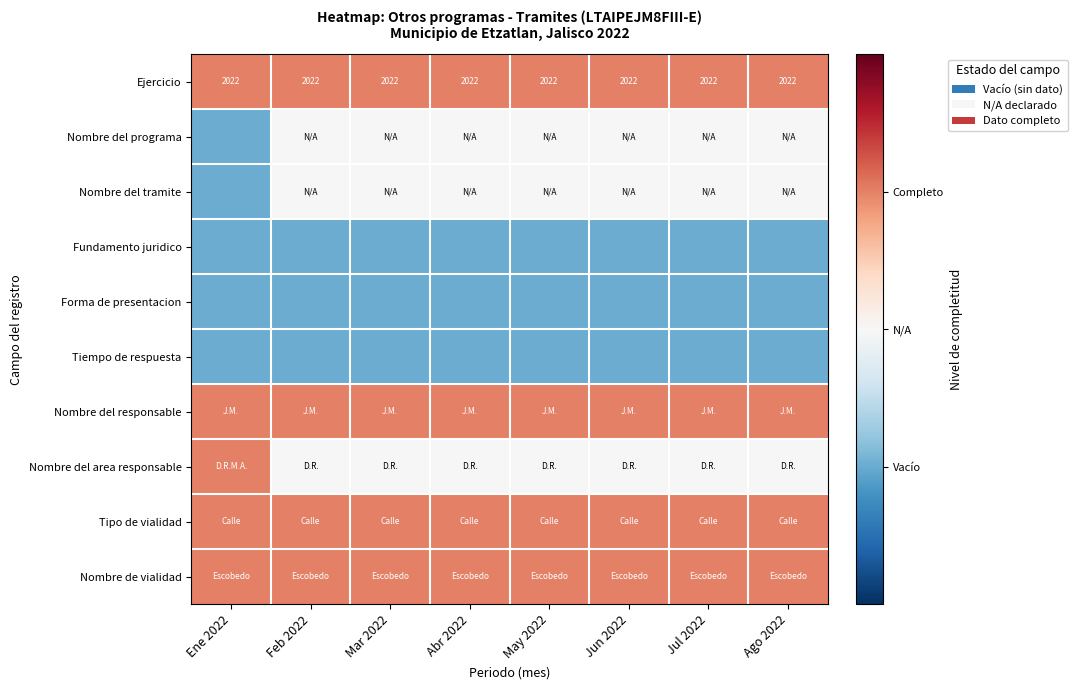

How many series are shown in this chart?

10